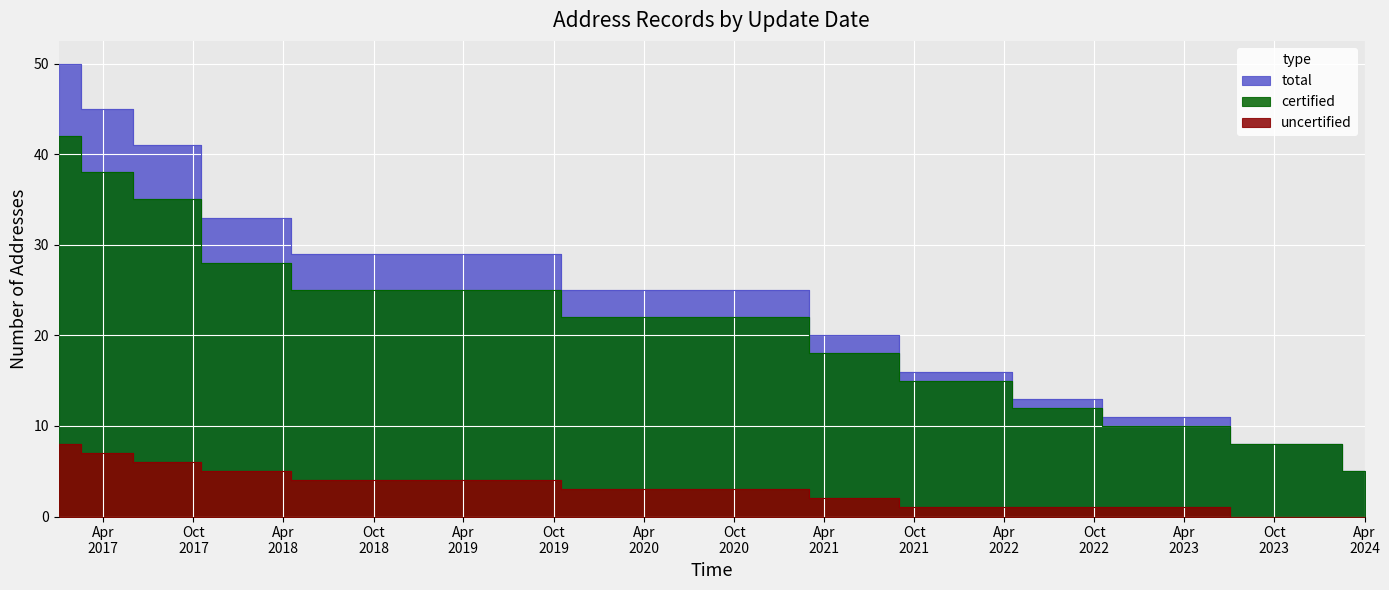

Reading right to left, what are all the values shown in this chart?

certified: 5	8	10	12	15	18	22	25	28	35	38	42
uncertified: 0	0	1	1	1	2	3	4	5	6	7	8
total: 5	8	11	13	16	20	25	29	33	41	45	50